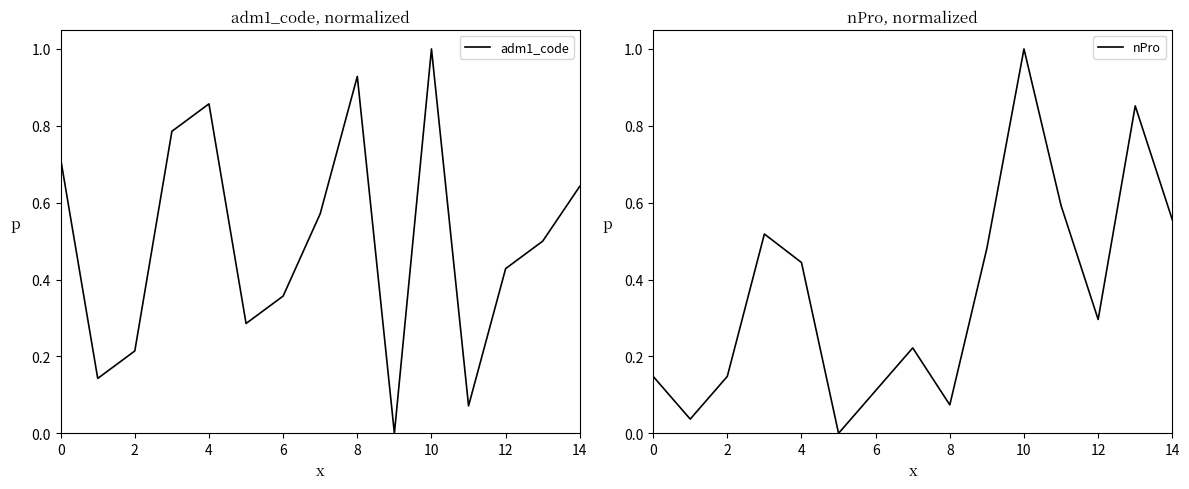

What is the average value of the nPro series?

0.4